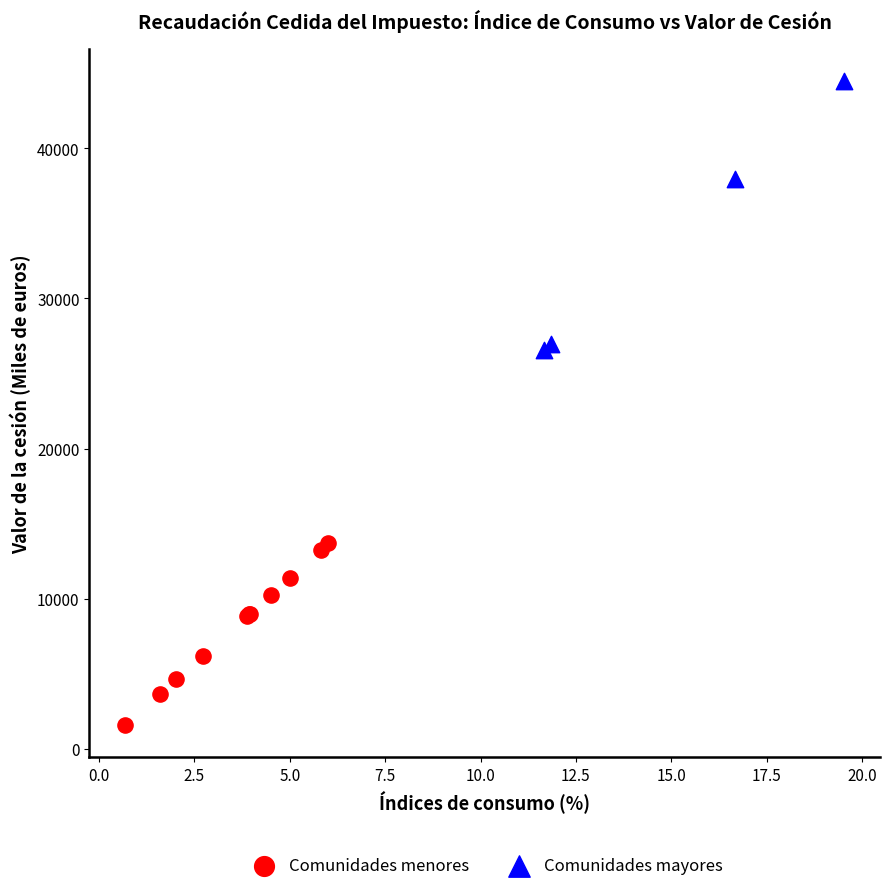

Which series has the widest spread of Y values?

Comunidades mayores